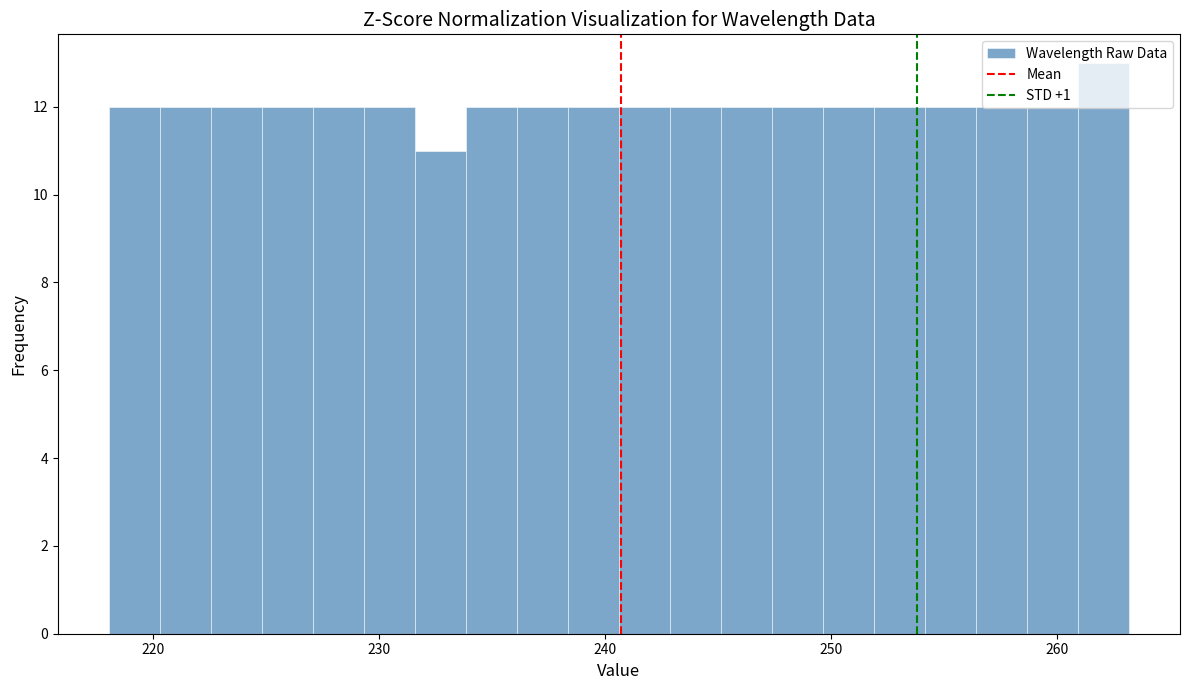

Around what value on the x-axis is the tallest bar? Give the approximate position of its centre, as read against the axis.

262